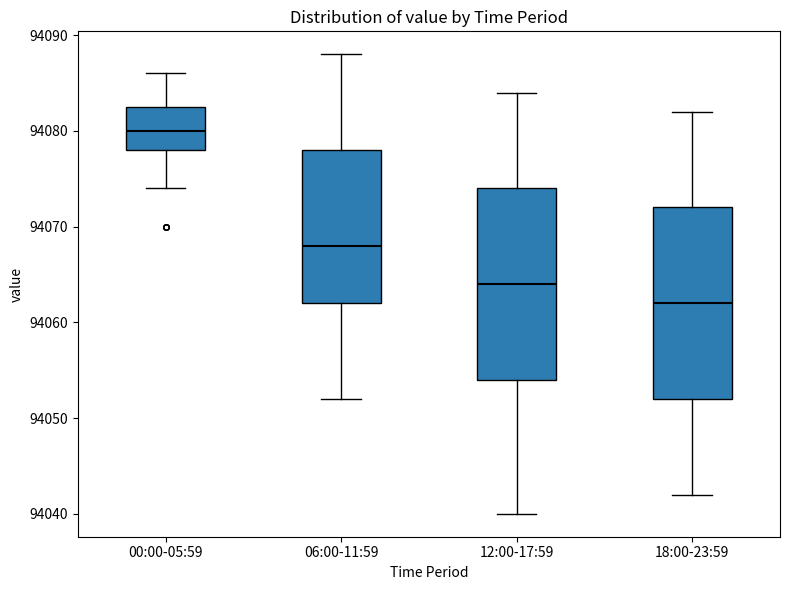

Which box's median line is the highest?

00:00-05:59